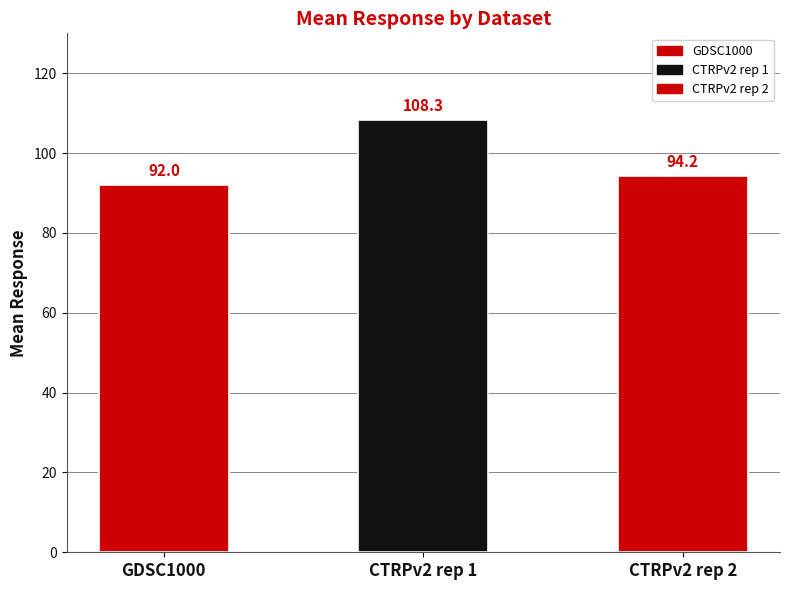

What is the label of the 2nd bar from the right?

CTRPv2 rep 1